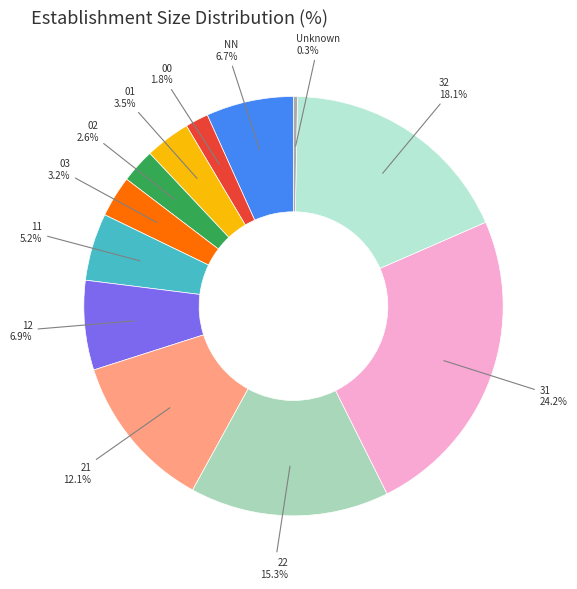

How many segments does this pie chart have?

12